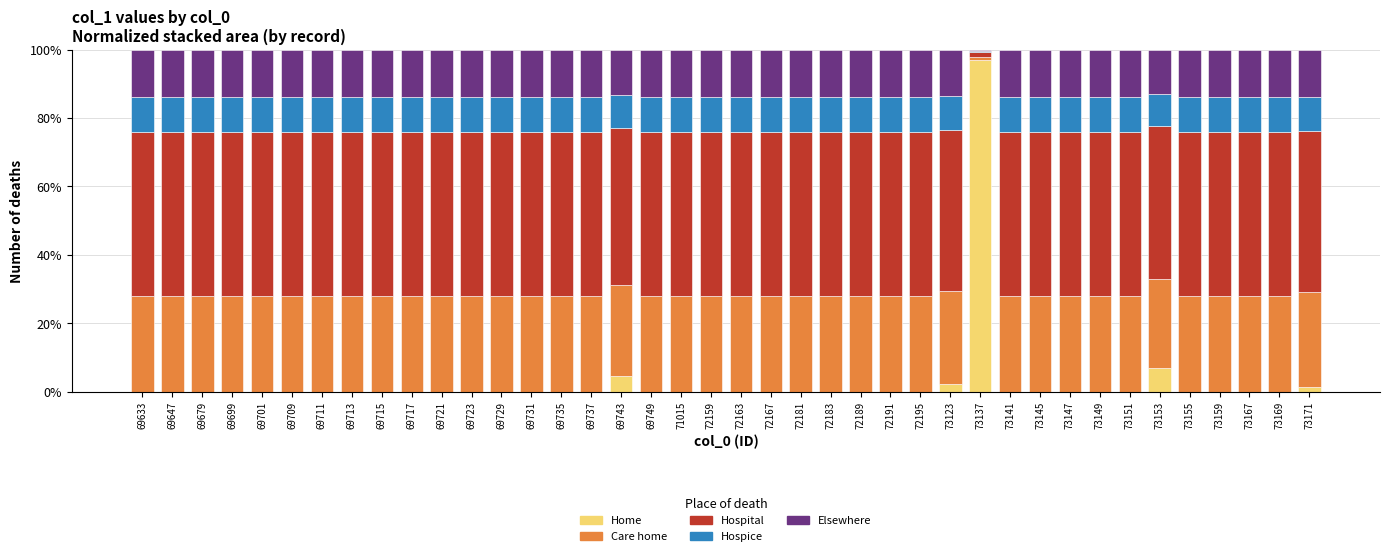

What is the highest value of the Home series?

97.0